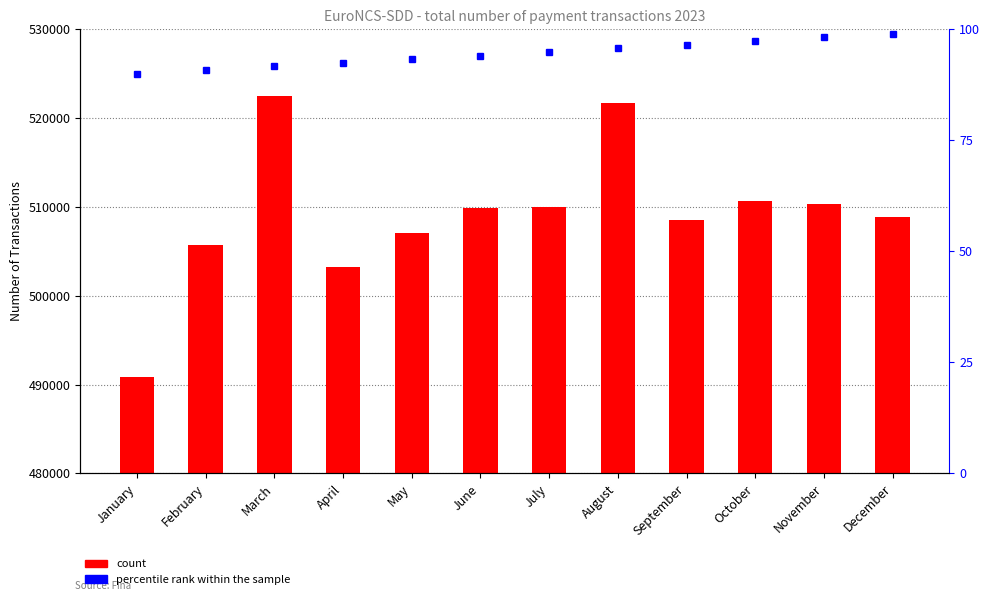

Does the chart contain any negative values?

No